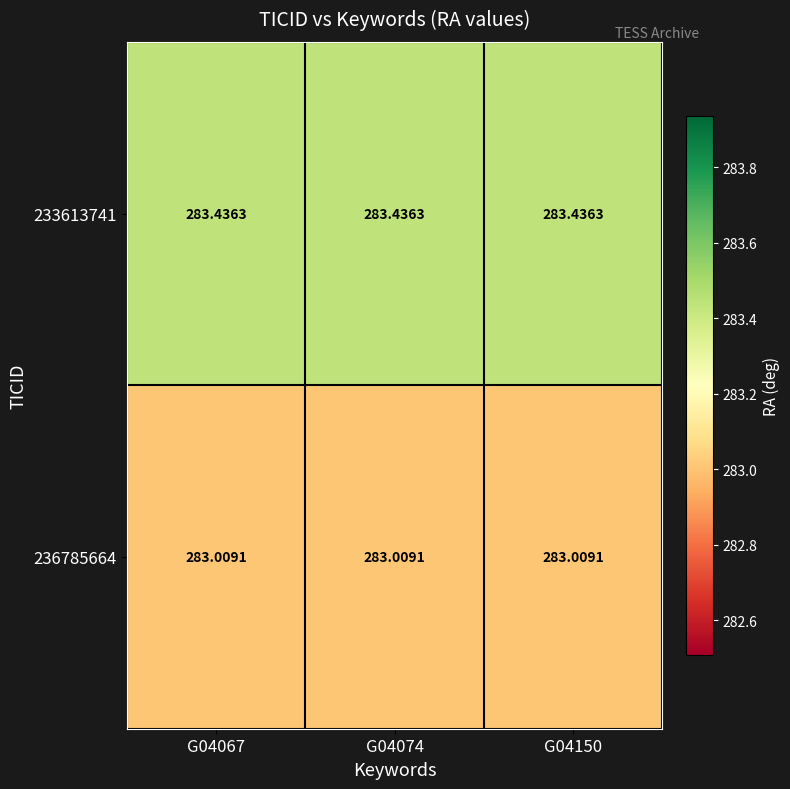

Is the value of 233613741 at G04067 greater than the value of 236785664 at G04067?

Yes